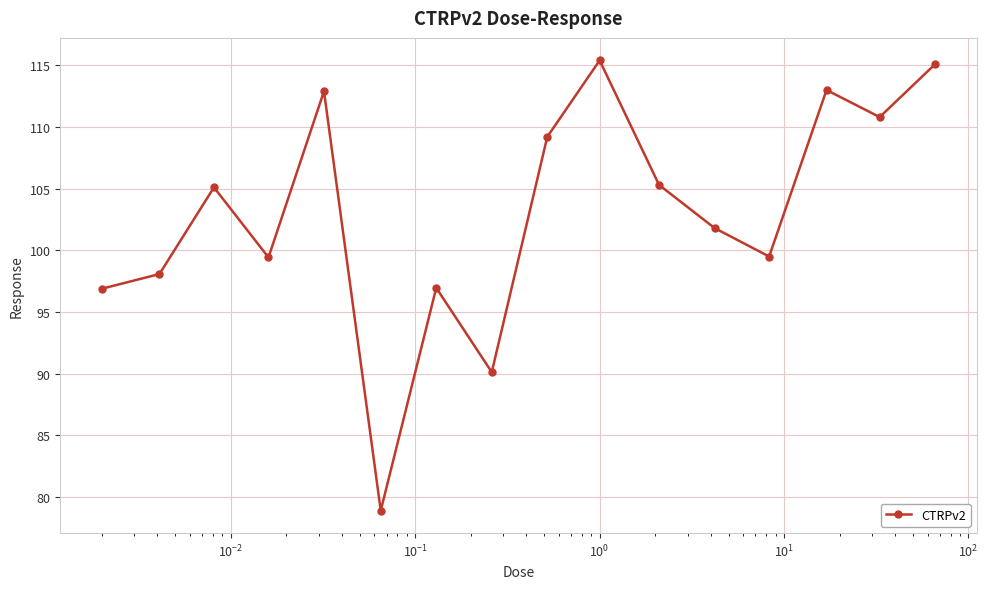

What is the maximum value shown in the chart?

115.4